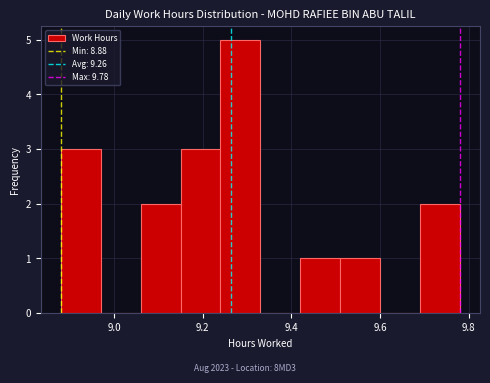

Reading left to right, list every bar in this chart as the range it spans on the x-axis followed by its height. Neither the bar edges nor the heights are printed on the chart, so give them approximately, as read against the axes.

8.88 to 8.97: 3
8.97 to 9.06: 0
9.06 to 9.15: 2
9.15 to 9.24: 3
9.24 to 9.33: 5
9.33 to 9.42: 0
9.42 to 9.51: 1
9.51 to 9.60: 1
9.60 to 9.69: 0
9.69 to 9.78: 2